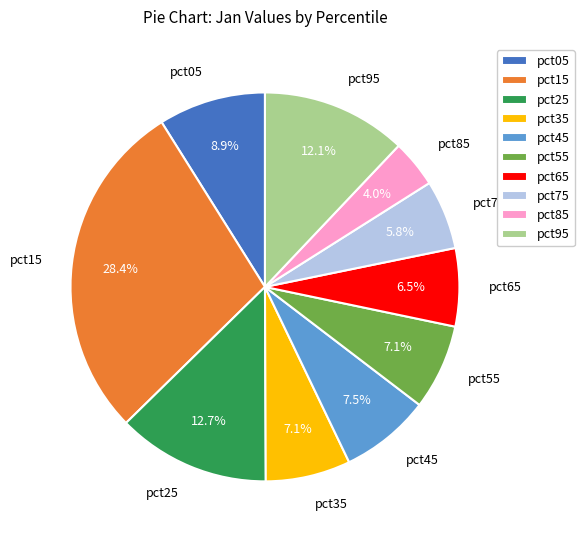

True or false: pct85 accounts for 4% of the total.

True